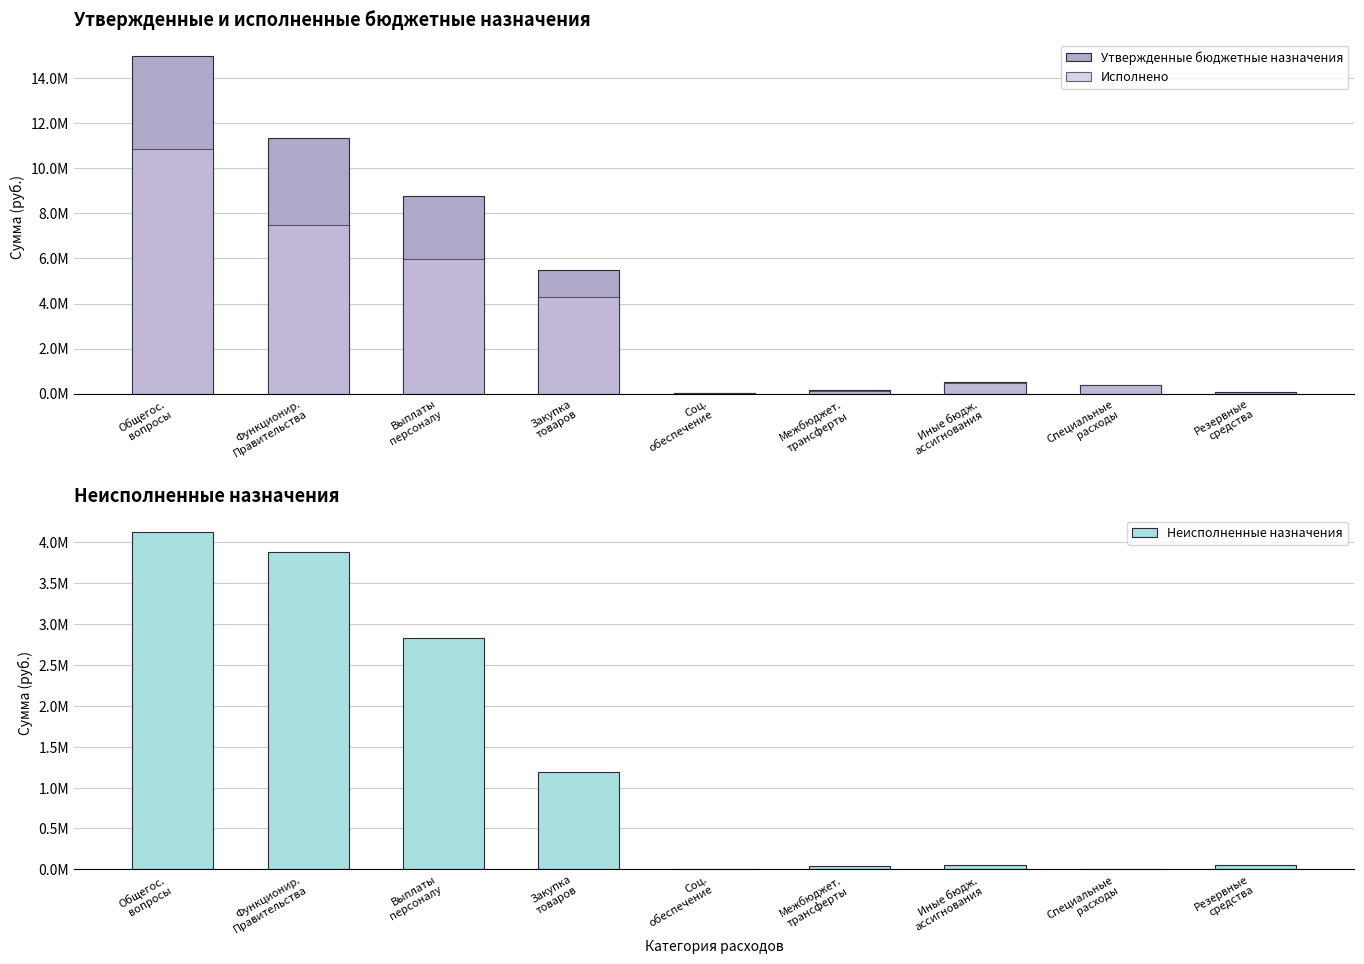

What is the spread (max minus min) of values at Выплаты
персоналу?

5962811.5